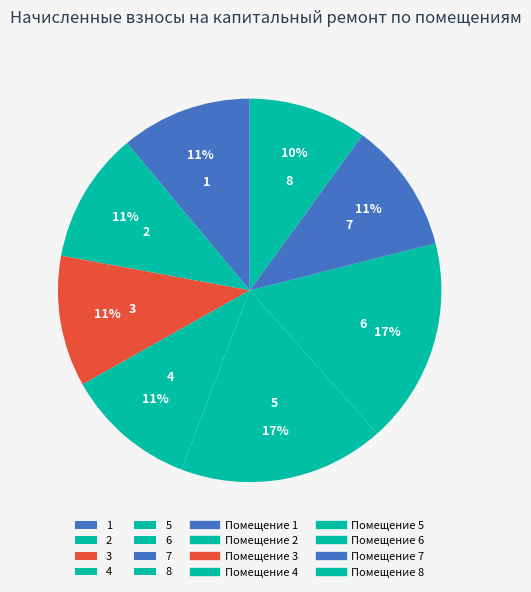

Do 2 and 8 together represent more than half of the pie?

No